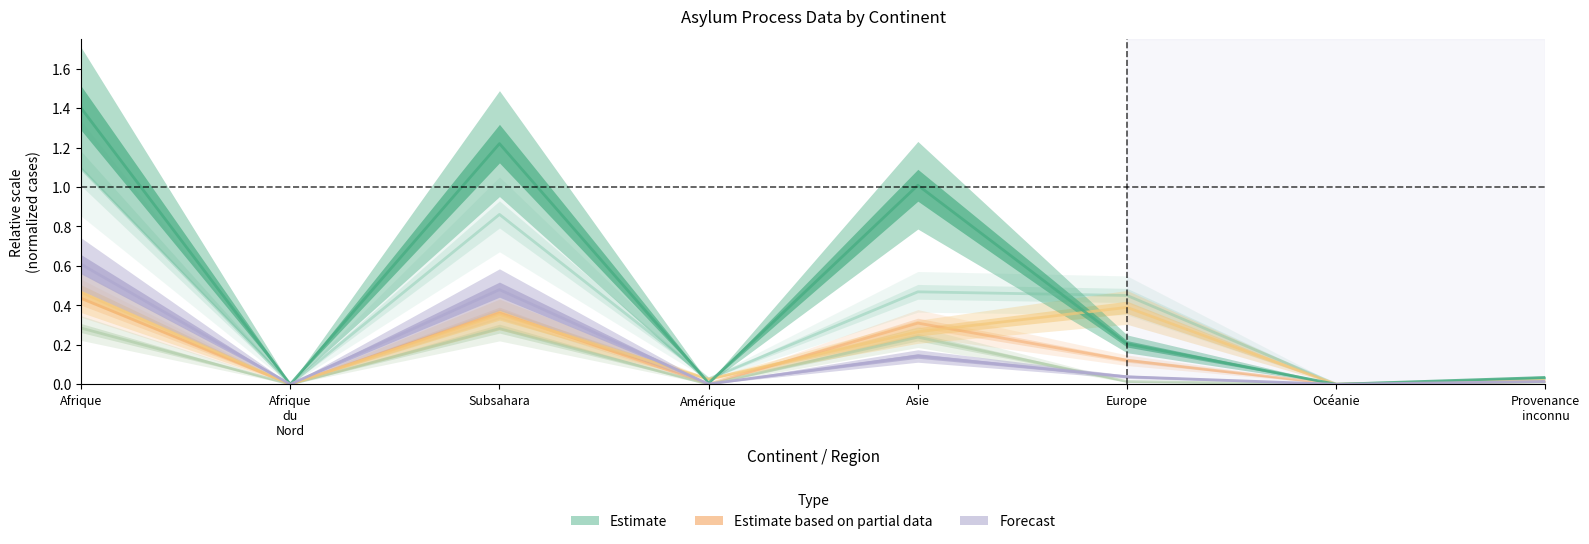

Count the number of data series in this chart.

6